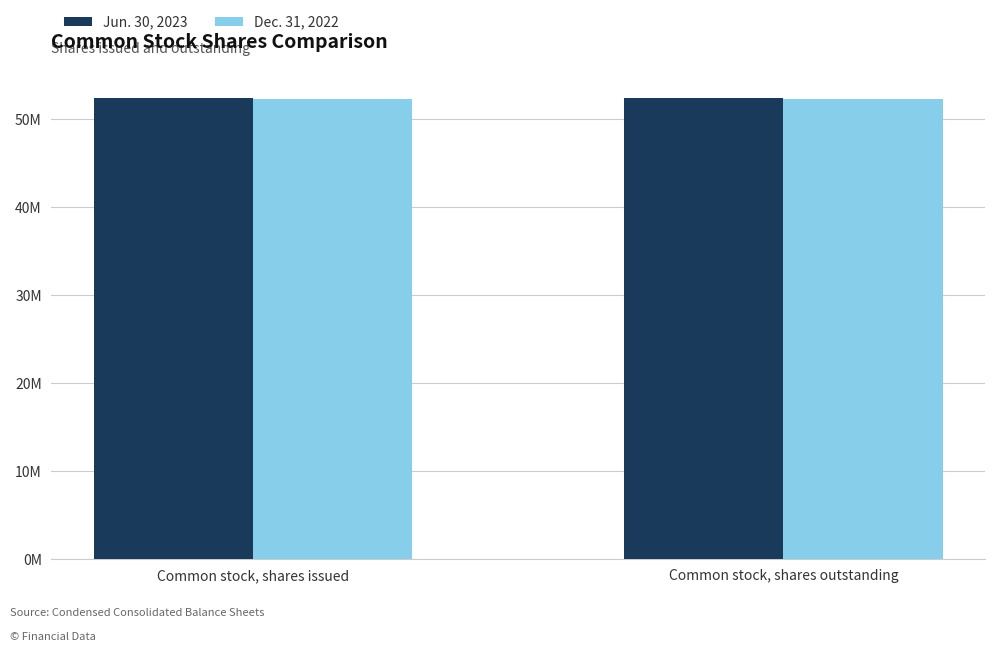

Where is Jun. 30, 2023 nearest to the value 52453163?

Common stock, shares issued